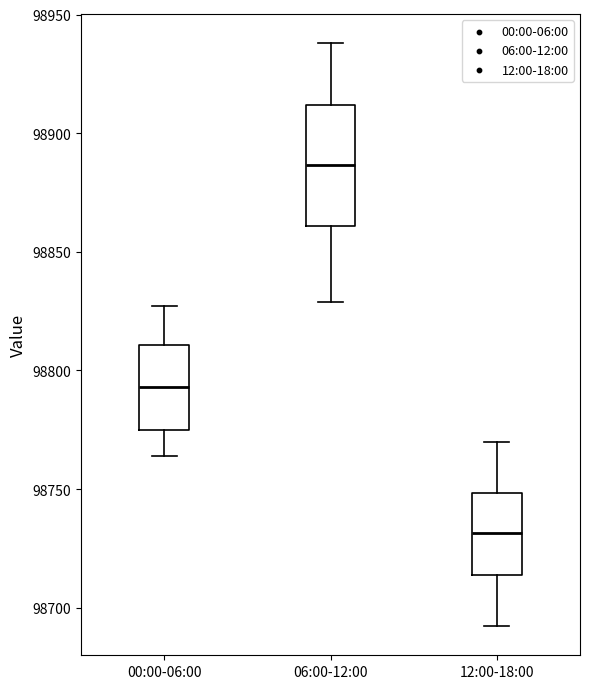

Where does the lower whisker of the box for 00:00-06:00 end on the y-axis? The values are not printed on the chart, so give them approximately, as read against the axis.

98765